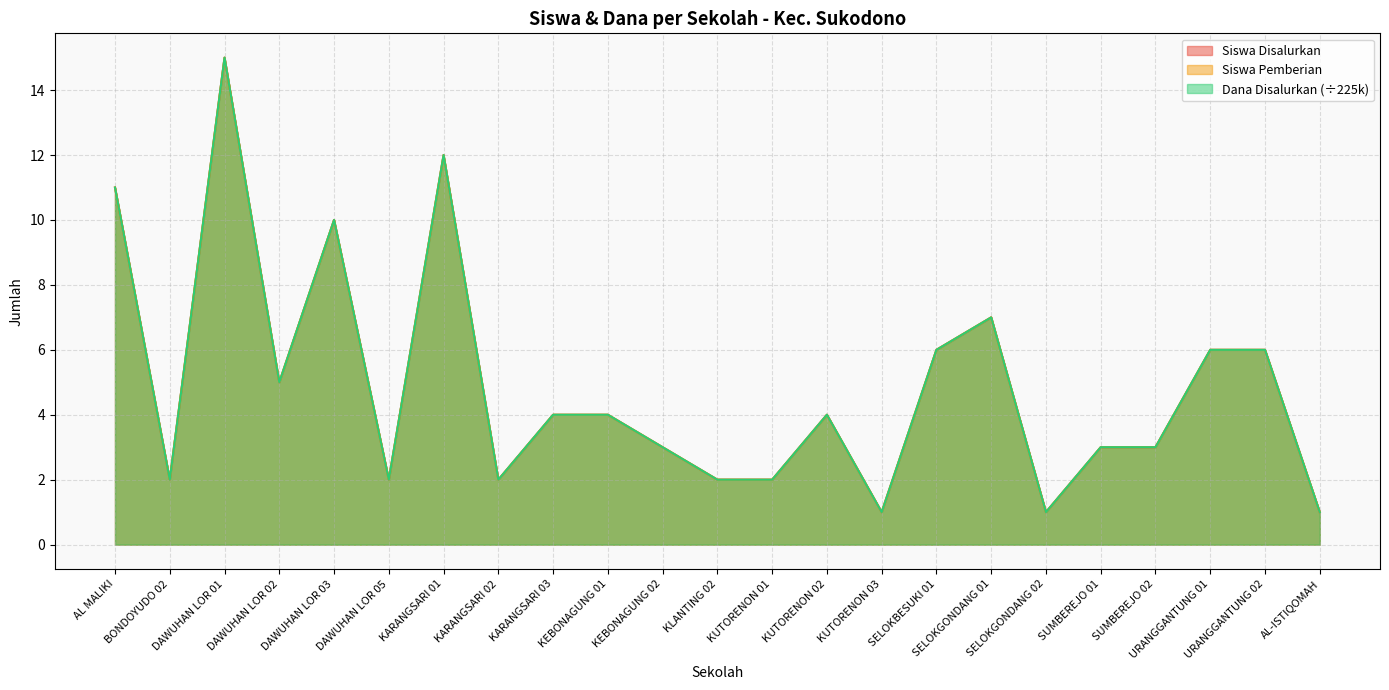

Which series has the largest total across all categories?

Siswa Disalurkan